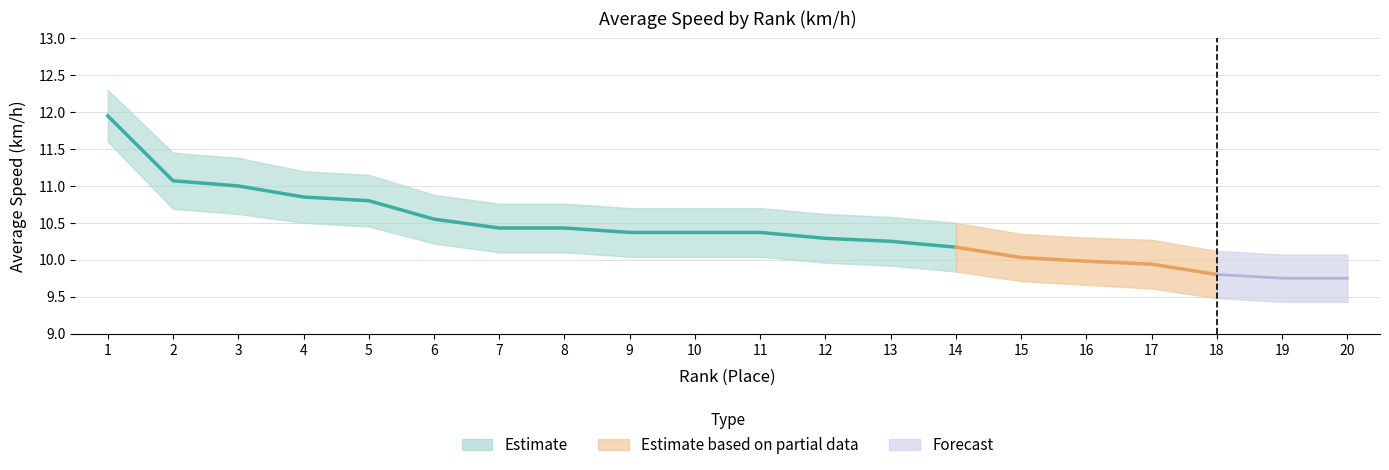

Reading left to right, transcribe all the data shown in this chart.

Moy: 1=11.9	2=11.1	3=11.0	4=10.8	5=10.8	6=10.6	7=10.4	8=10.4	9=10.4	10=10.4	11=10.4	12=10.3	13=10.2	14=10.2	15=10.0	16=10.0	17=9.9	18=9.8	19=9.8	20=9.8
Moy_upper: 1=12.3	2=11.4	3=11.4	4=11.2	5=11.2	6=10.9	7=10.8	8=10.8	9=10.7	10=10.7	11=10.7	12=10.6	13=10.6	14=10.5	15=10.3	16=10.3	17=10.3	18=10.1	19=10.1	20=10.1
Moy_lower: 1=11.6	2=10.7	3=10.6	4=10.5	5=10.4	6=10.2	7=10.1	8=10.1	9=10.0	10=10.0	11=10.0	12=10.0	13=9.9	14=9.8	15=9.7	16=9.7	17=9.6	18=9.5	19=9.4	20=9.4
Pl_scaled: 1=1.2	2=1.1	3=1.1	4=1.1	5=1.1	6=1.1	7=1.0	8=1.0	9=1.0	10=1.0	11=1.0	12=1.0	13=1.0	14=1.0	15=1.0	16=1.0	17=1.0	18=1.0	19=1.0	20=1.0